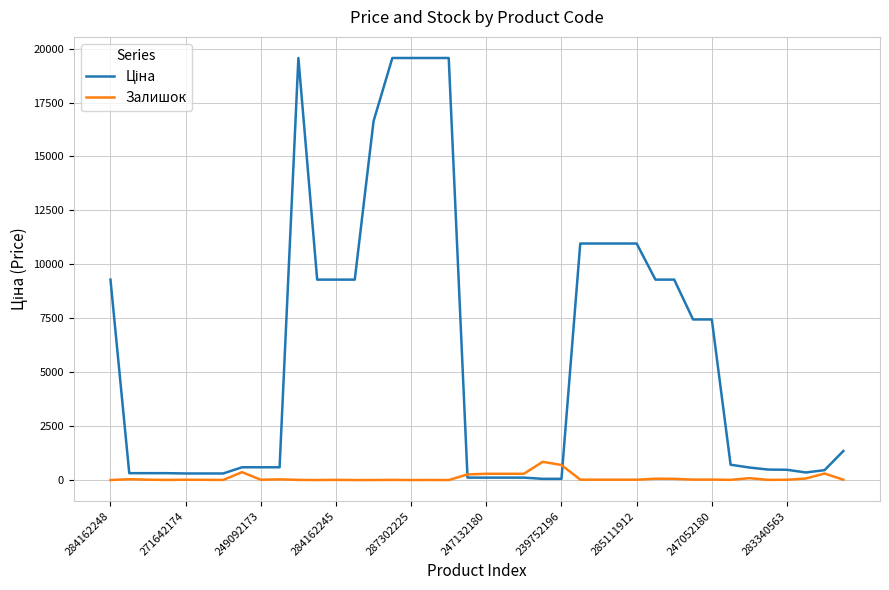

What is the highest value of the Залишок series?

845.0